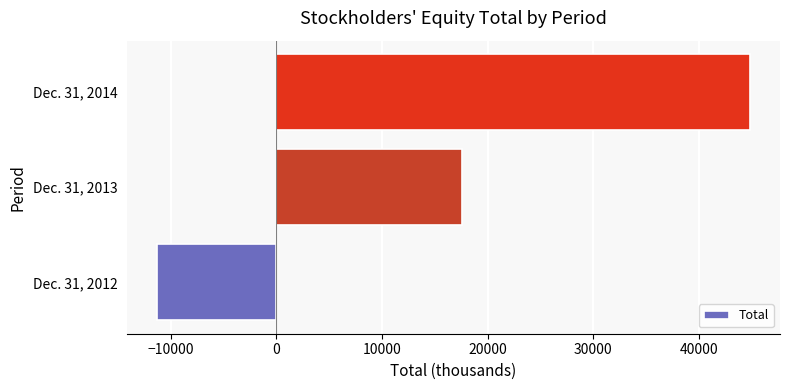

Reading top to bottom, extract all data points from this chart.

44845	17603	-11319